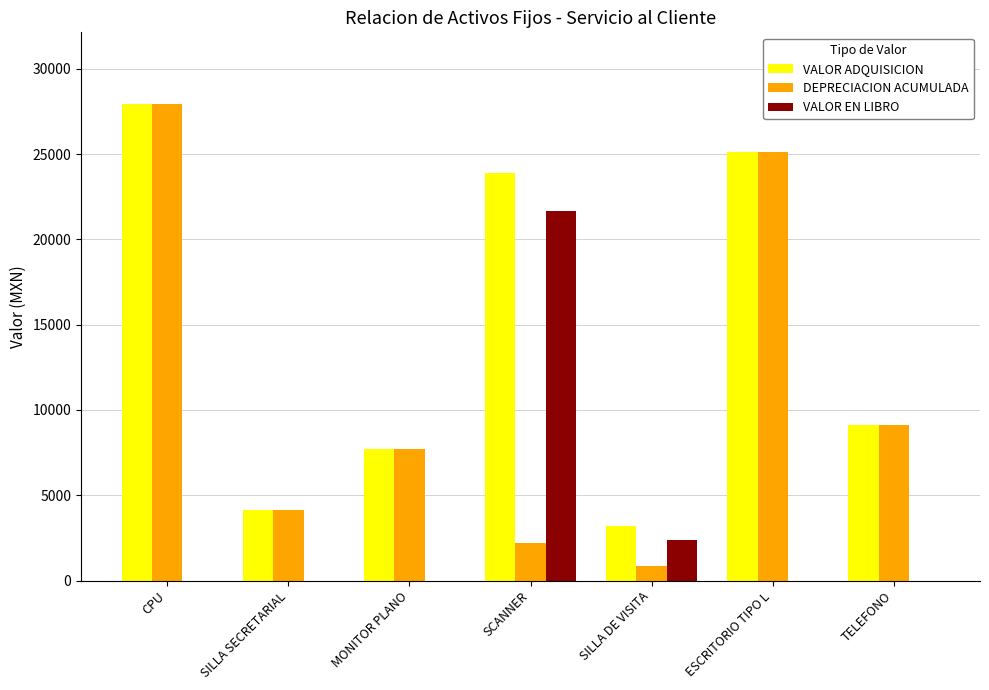

How many distinct data groups are displayed?

3